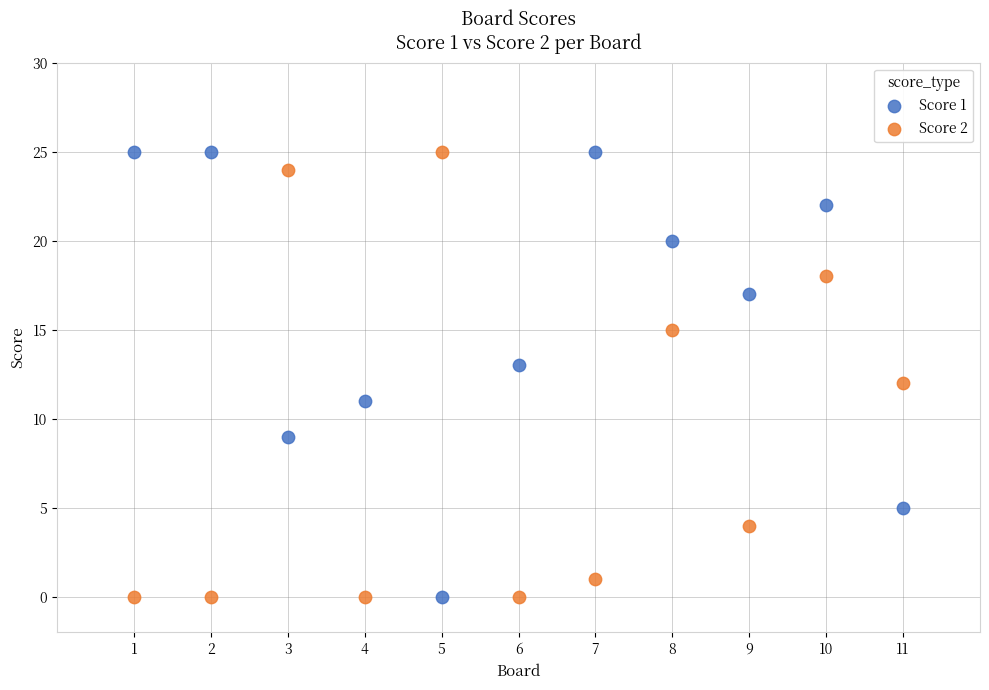

What is the X range (max minus min) for the scatter plot?

10